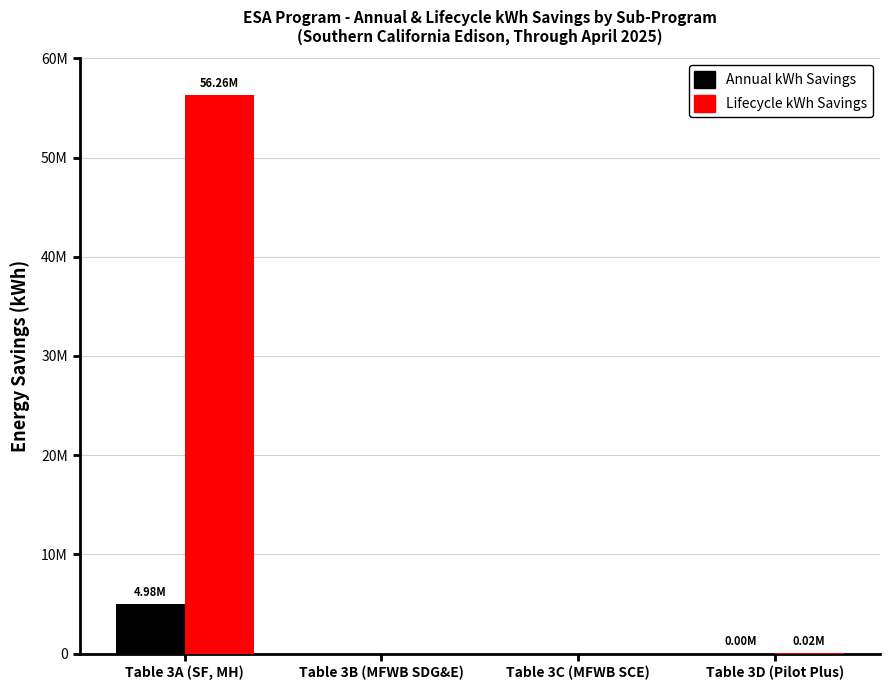

What is the difference between the second highest and minimum values in the Lifecycle kWh Savings series?

24248.2